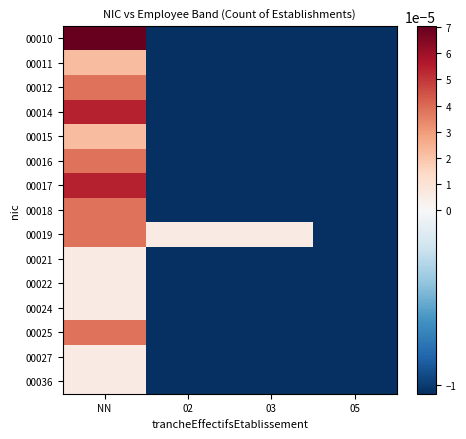

Reading left to right, extract all data points from this chart.

00010: NN=0.0	02=-0.0	03=-0.0	05=-0.0
00011: NN=0.0	02=-0.0	03=-0.0	05=-0.0
00012: NN=0.0	02=-0.0	03=-0.0	05=-0.0
00014: NN=0.0	02=-0.0	03=-0.0	05=-0.0
00015: NN=0.0	02=-0.0	03=-0.0	05=-0.0
00016: NN=0.0	02=-0.0	03=-0.0	05=-0.0
00017: NN=0.0	02=-0.0	03=-0.0	05=-0.0
00018: NN=0.0	02=-0.0	03=-0.0	05=-0.0
00019: NN=0.0	02=0.0	03=0.0	05=-0.0
00021: NN=0.0	02=-0.0	03=-0.0	05=-0.0
00022: NN=0.0	02=-0.0	03=-0.0	05=-0.0
00024: NN=0.0	02=-0.0	03=-0.0	05=-0.0
00025: NN=0.0	02=-0.0	03=-0.0	05=-0.0
00027: NN=0.0	02=-0.0	03=-0.0	05=-0.0
00036: NN=0.0	02=-0.0	03=-0.0	05=-0.0